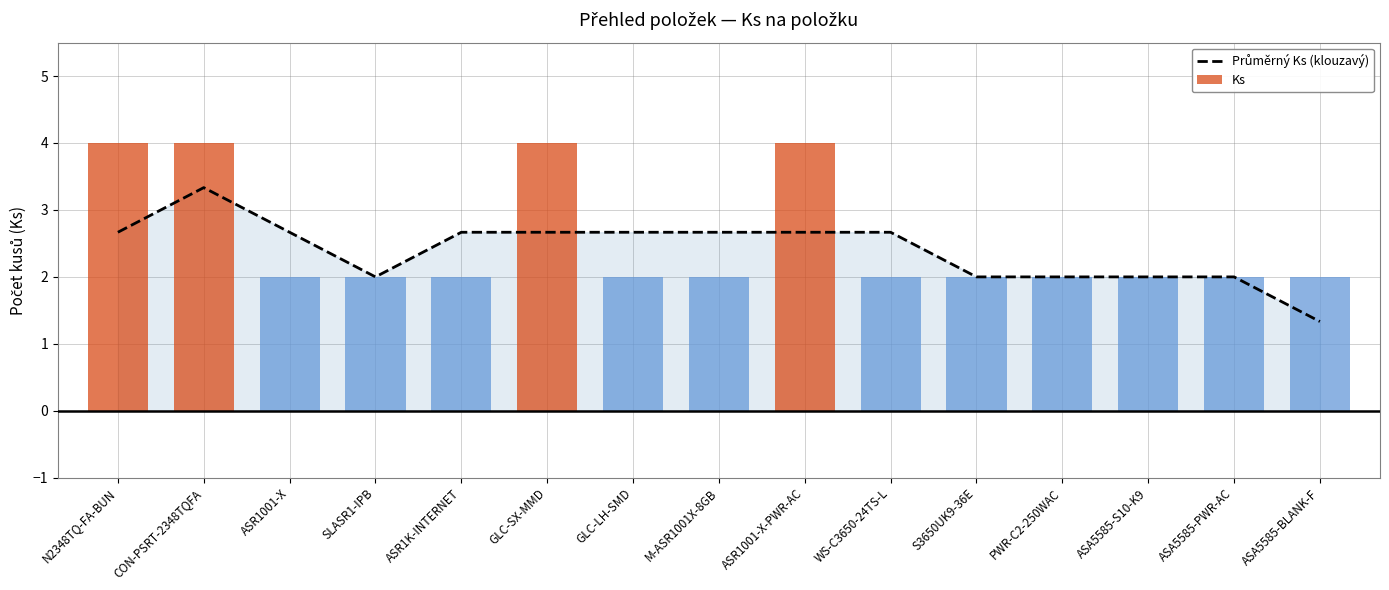

At which category does the chart reach its peak across all series?

N2348TQ-FA-BUN